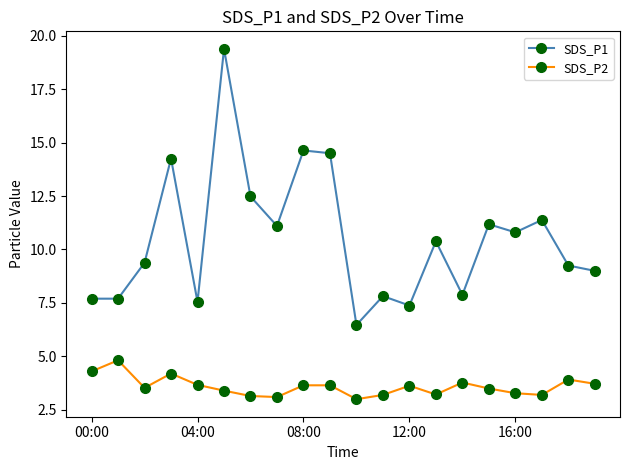

True or false: SDS_P1 and SDS_P2 intersect in this chart.

False